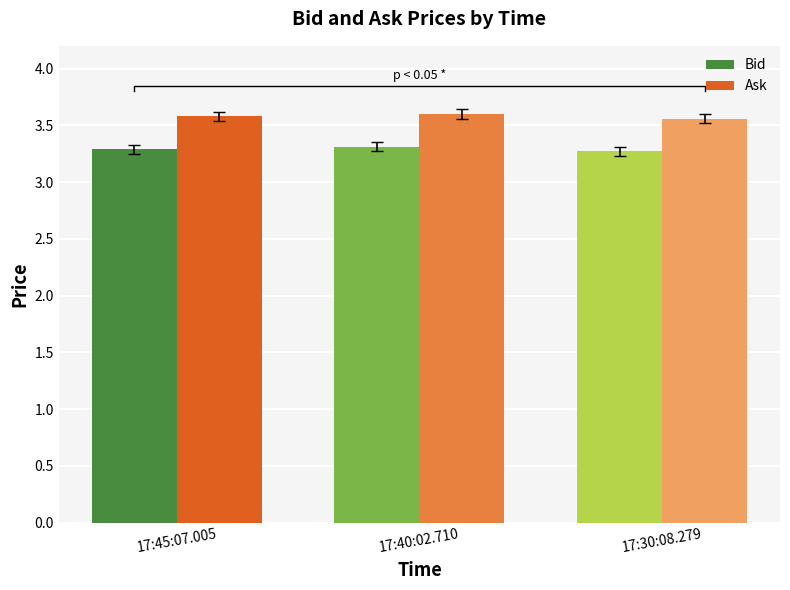

What is the total value across all series at 17:40:02.710?

6.9